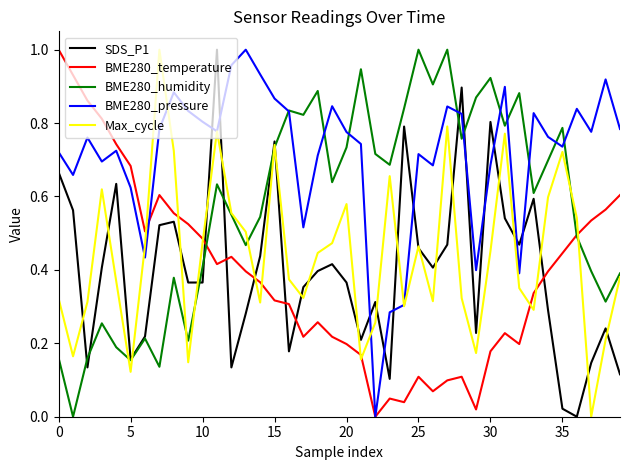

Which series has the largest total across all categories?

BME280_pressure